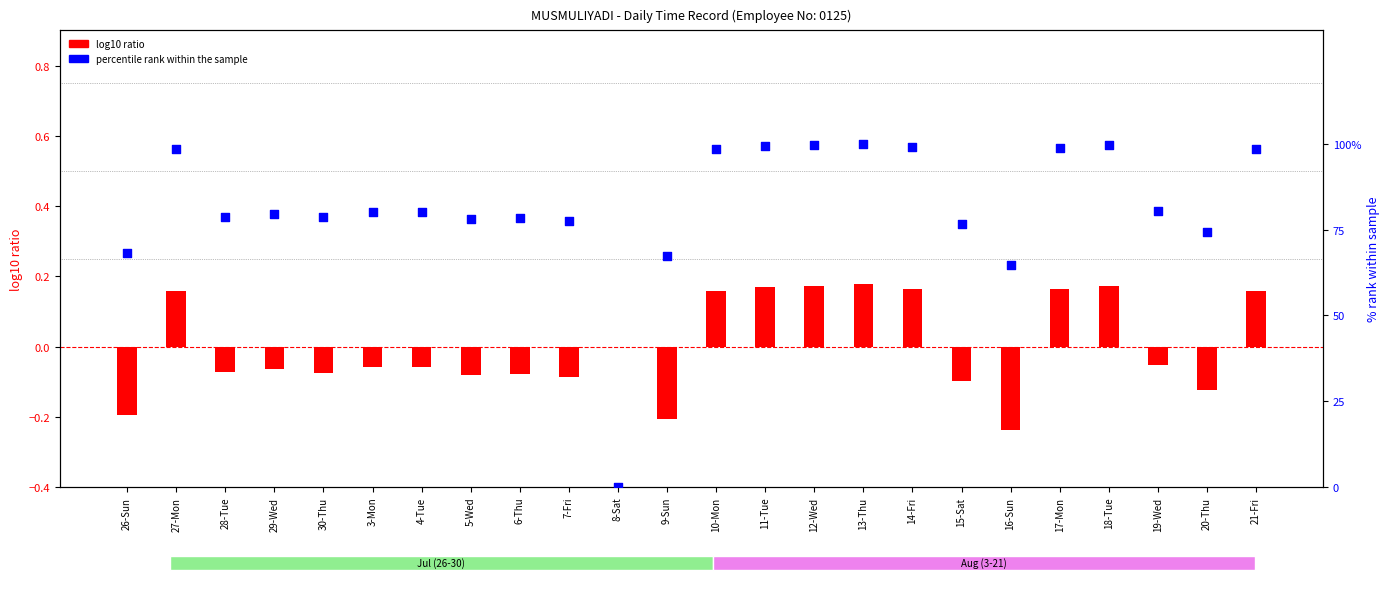

At how many categories does at least one series exceed 55?

23